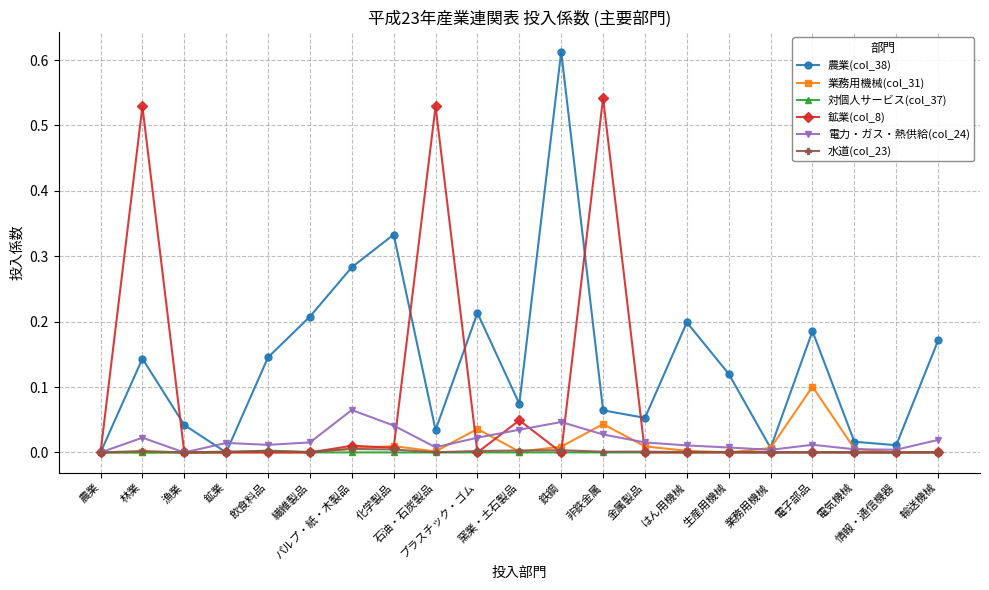

Which category has the highest value in the 農業(col_38) series?

鉄鋼